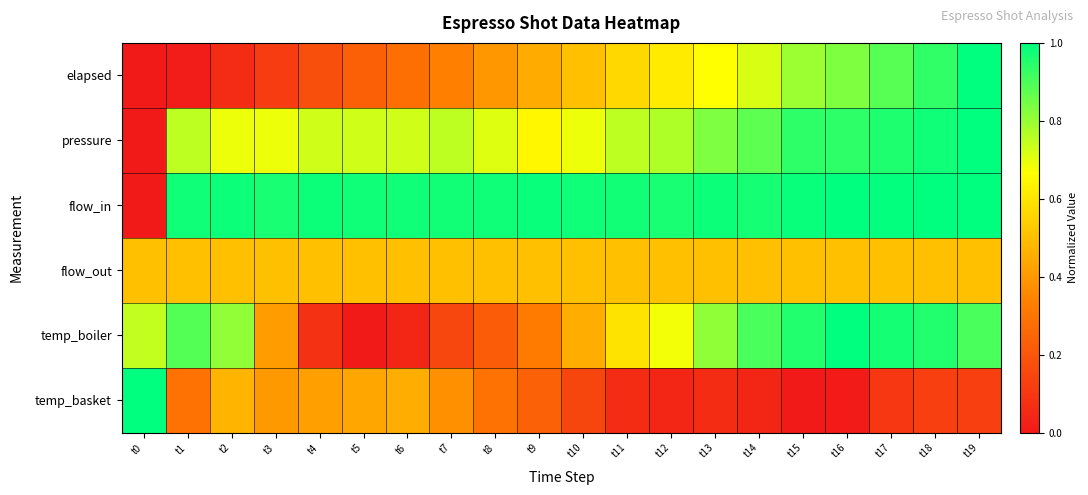

At how many categories does at least one series exceed 0?

20